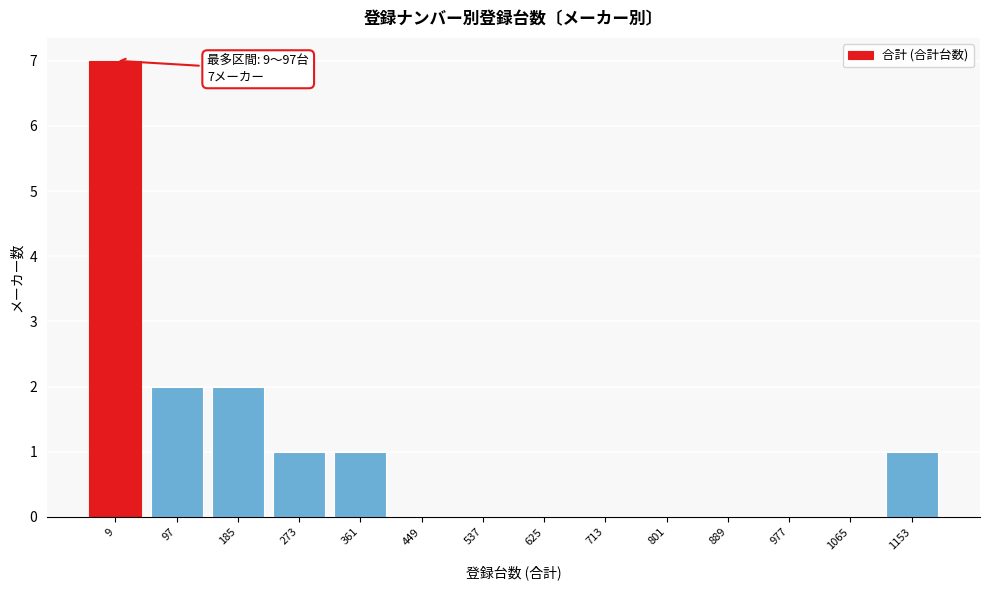

Reading left to right, transcribe all the data shown in this chart.

9=7	97=2	185=2	273=1	361=1	449=0	537=0	625=0	713=0	801=0	889=0	977=0	1065=0	1153=1